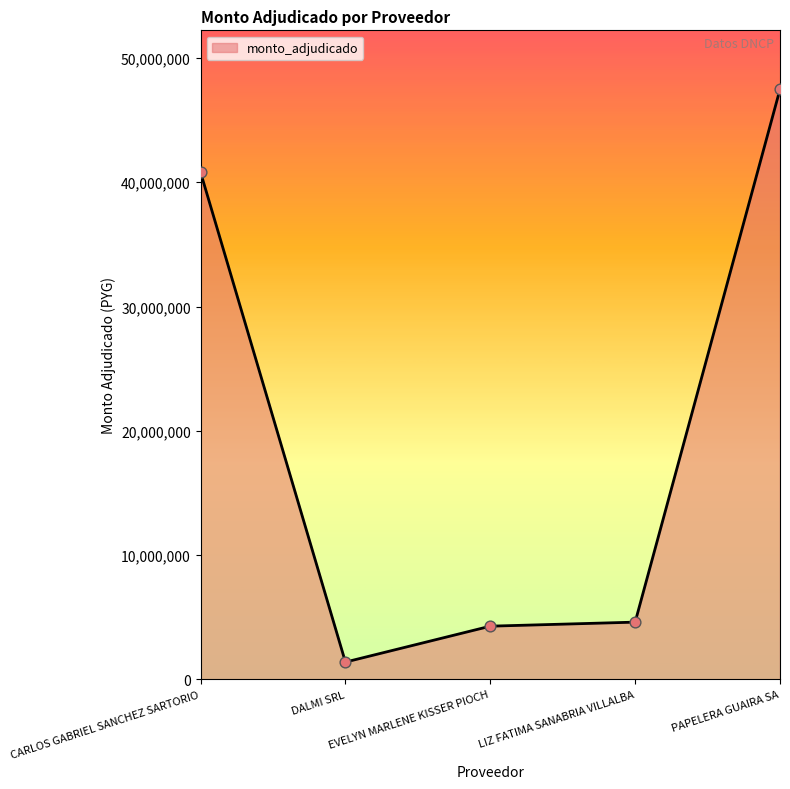

Between DALMI SRL and PAPELERA GUAIRA SA, which is larger?

PAPELERA GUAIRA SA